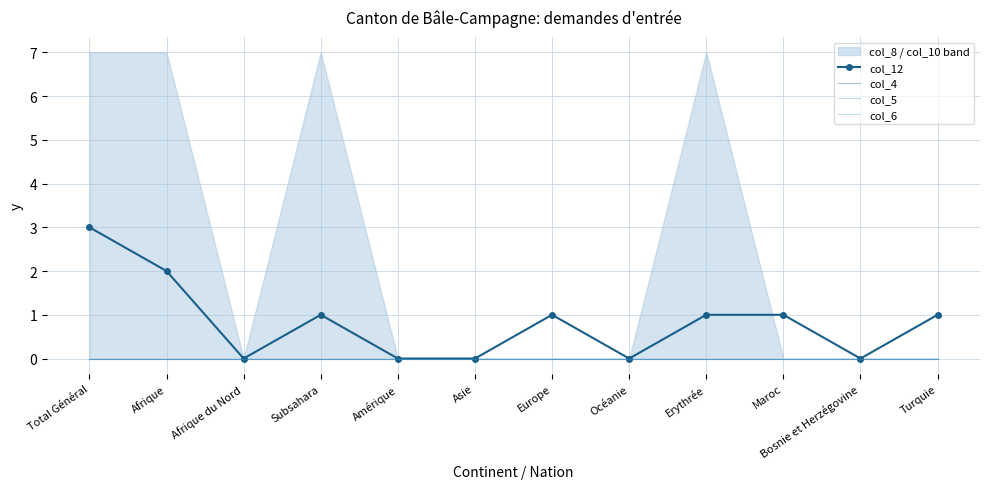

How many lines are shown in the chart?

4